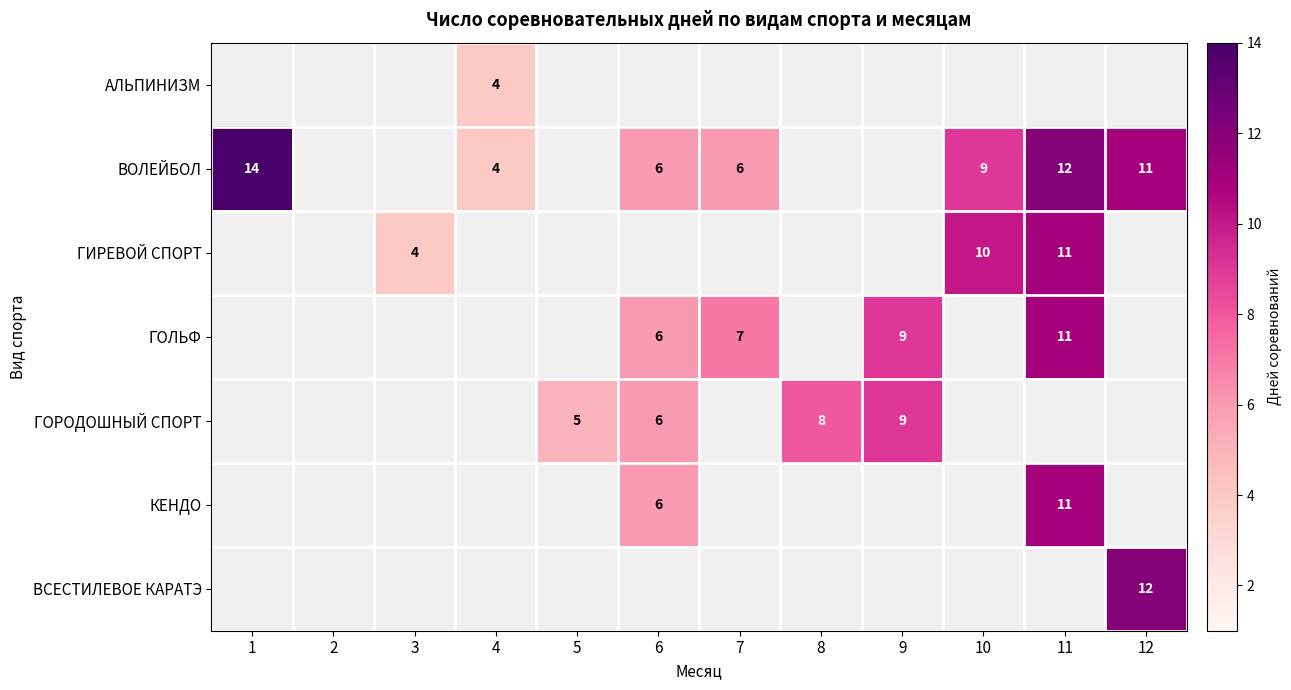

Is it true that ВОЛЕЙБОЛ equals 12 at 11?

True